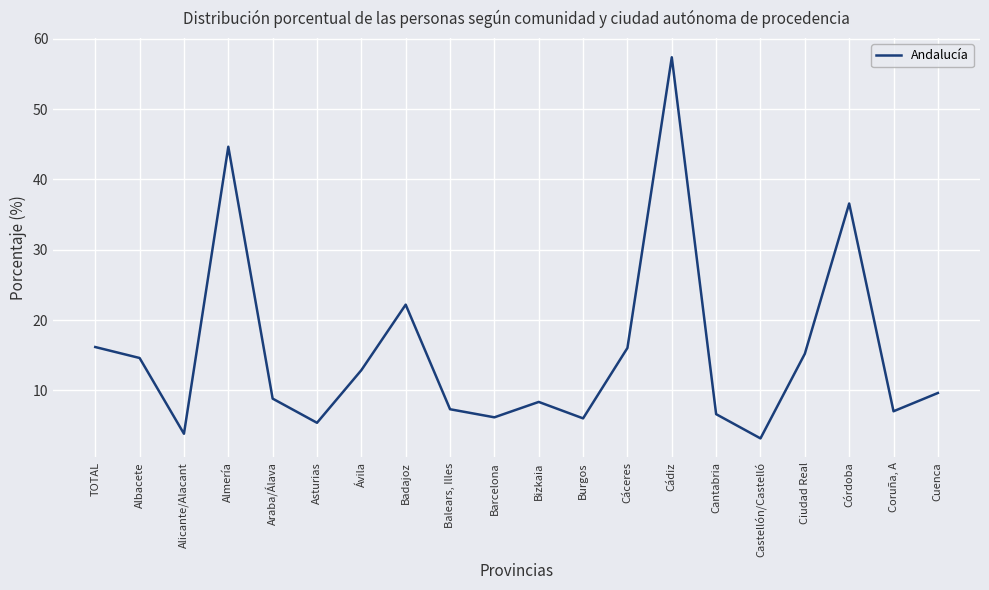

Is it true that the value at Cantabria is 2.1?

False